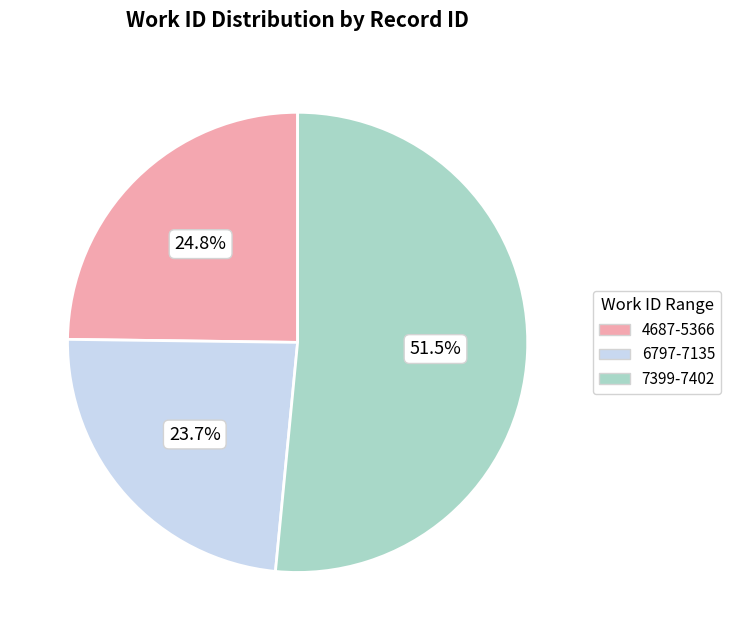

Count the number of slices in the pie.

3